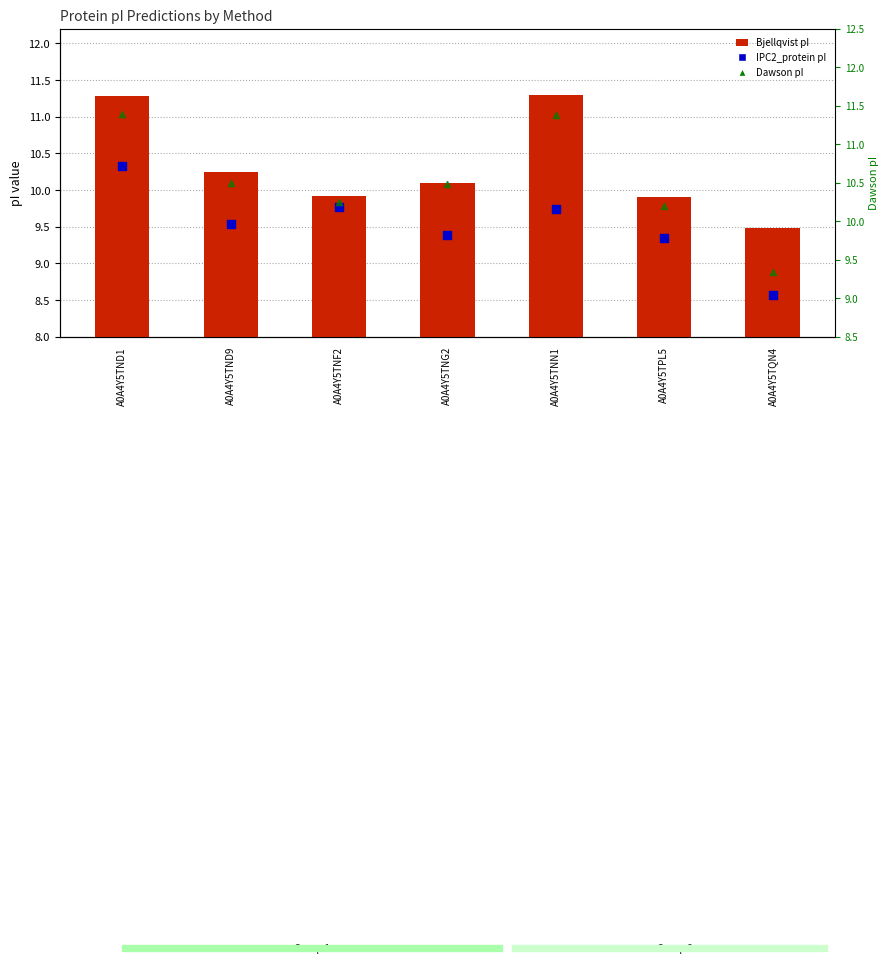

What are all the series names shown in the legend?

Bjellqvist pI, IPC2_protein pI, Dawson pI